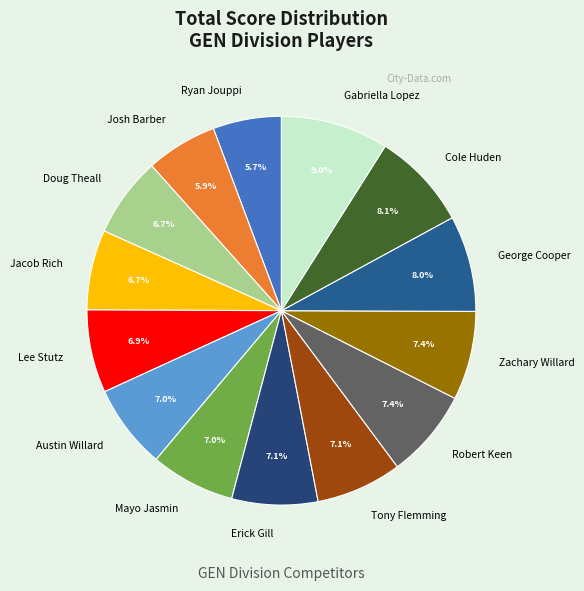

Does Austin Willard represent more than half of the total?

No